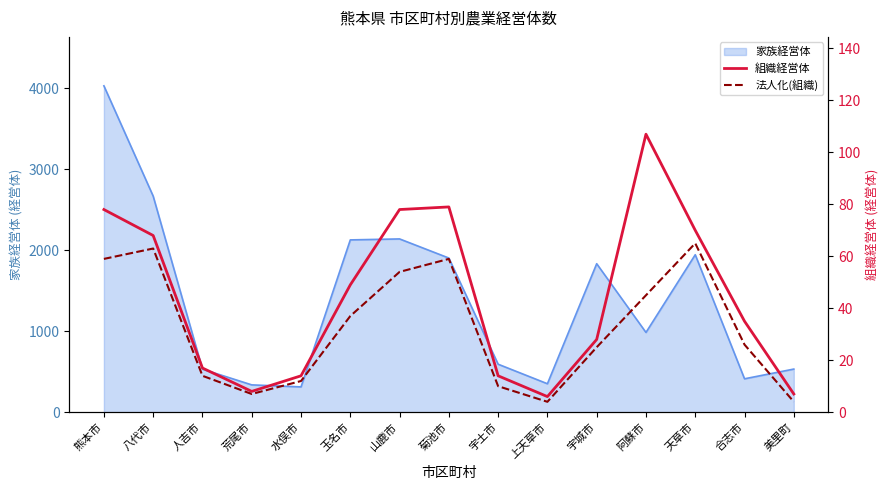

The 家族経営体 series shows 1902 at 菊池市. True or false?

True